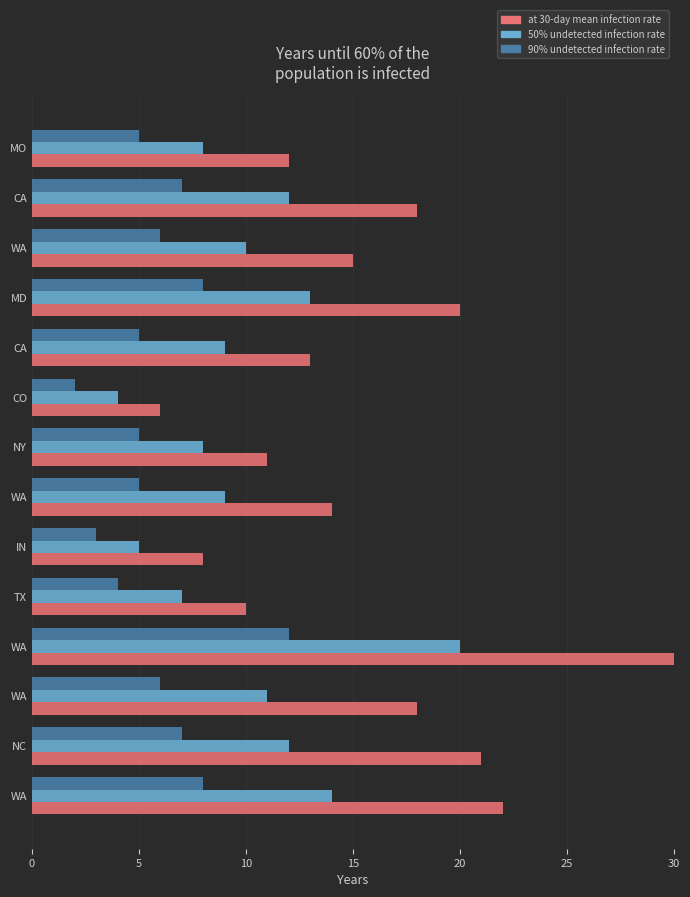

How many values in the 90% undetected infection rate series are below 6?

7